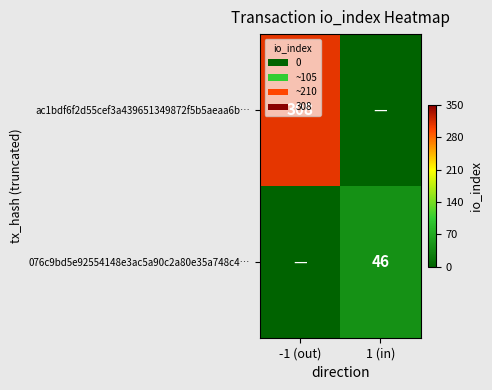

Is the value of 076c9bd5e92554148e3ac5a90c2a80e35a748c4… at 1 (in) greater than the value of ac1bdf6f2d55cef3a439651349872f5b5aeaa6b… at -1 (out)?

No